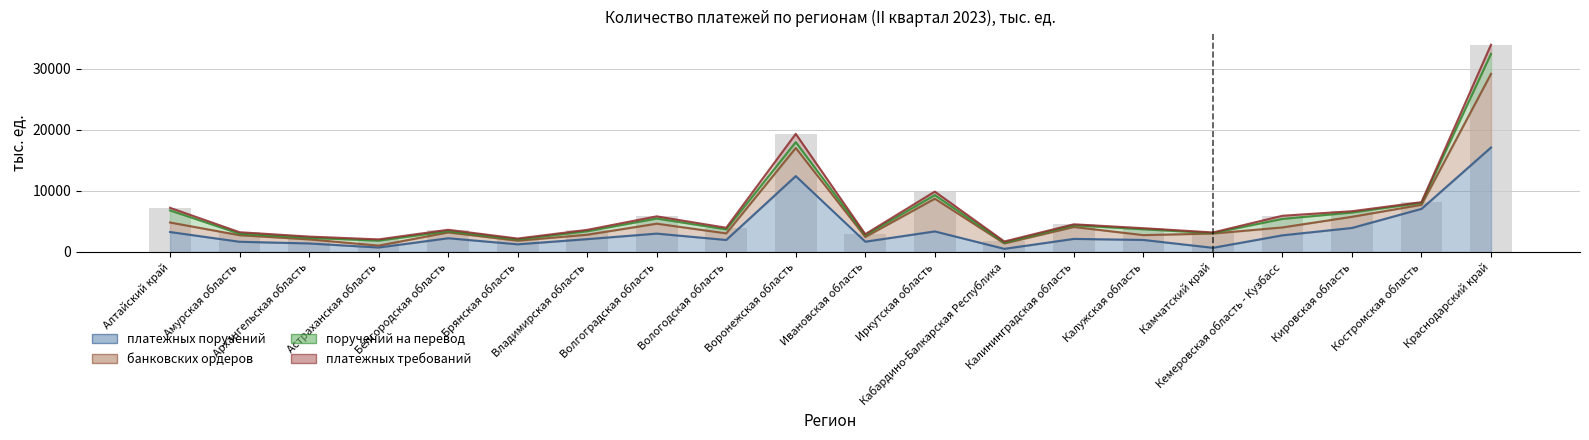

Reading left to right, extract all data points from this chart.

платежных поручений: Алтайский край=3259.6	Амурская область=1664.1	Архангельская область=1389.5	Астраханская область=724.0	Белгородская область=2240.8	Брянская область=1248.6	Владимирская область=2094.1	Волгоградская область=3001.4	Вологодская область=1957.0	Воронежская область=12416.5	Ивановская область=1679.6	Иркутская область=3358.8	Кабардино-Балкарская Республика=507.0	Калининградская область=2133.7	Калужская область=1962.8	Камчатский край=674.4	Кемеровская область - Кузбасс=2719.8	Кировская область=3923.8	Костромская область=7050.9	Краснодарский край=17095.8
банковских ордеров: Алтайский край=1558.1	Амурская область=1072.6	Архангельская область=662.4	Астраханская область=309.6	Белгородская область=951.0	Брянская область=589.8	Владимирская область=725.1	Волгоградская область=1622.4	Вологодская область=1080.8	Воронежская область=4605.8	Ивановская область=772.7	Иркутская область=5356.5	Кабардино-Балкарская Республика=881.4	Калининградская область=1949.8	Калужская область=789.5	Камчатский край=2336.5	Кемеровская область - Кузбасс=1291.6	Кировская область=1828.3	Костромская область=665.1	Краснодарский край=12058.4
поручений на перевод: Алтайский край=1975.0	Амурская область=247.6	Архангельская область=253.3	Астраханская область=811.5	Белгородская область=204.1	Брянская область=187.0	Владимирская область=567.4	Волгоградская область=845.5	Вологодская область=655.9	Воронежская область=947.6	Ивановская область=293.0	Иркутская область=590.2	Кабардино-Балкарская Республика=138.0	Калининградская область=281.5	Калужская область=952.8	Камчатский край=79.6	Кемеровская область - Кузбасс=1397.9	Кировская область=696.7	Костромская область=315.3	Краснодарский край=3272.5
платежных требований: Алтайский край=428.6	Амурская область=239.3	Архангельская область=204.5	Астраханская область=205.5	Белгородская область=227.0	Брянская область=162.6	Владимирская область=222.8	Волгоградская область=354.4	Вологодская область=259.3	Воронежская область=1355.8	Ивановская область=164.5	Иркутская область=568.8	Кабардино-Балкарская Республика=184.9	Калининградская область=154.7	Калужская область=177.4	Камчатский край=92.3	Кемеровская область - Кузбасс=511.5	Кировская область=214.8	Костромская область=116.9	Краснодарский край=1495.9